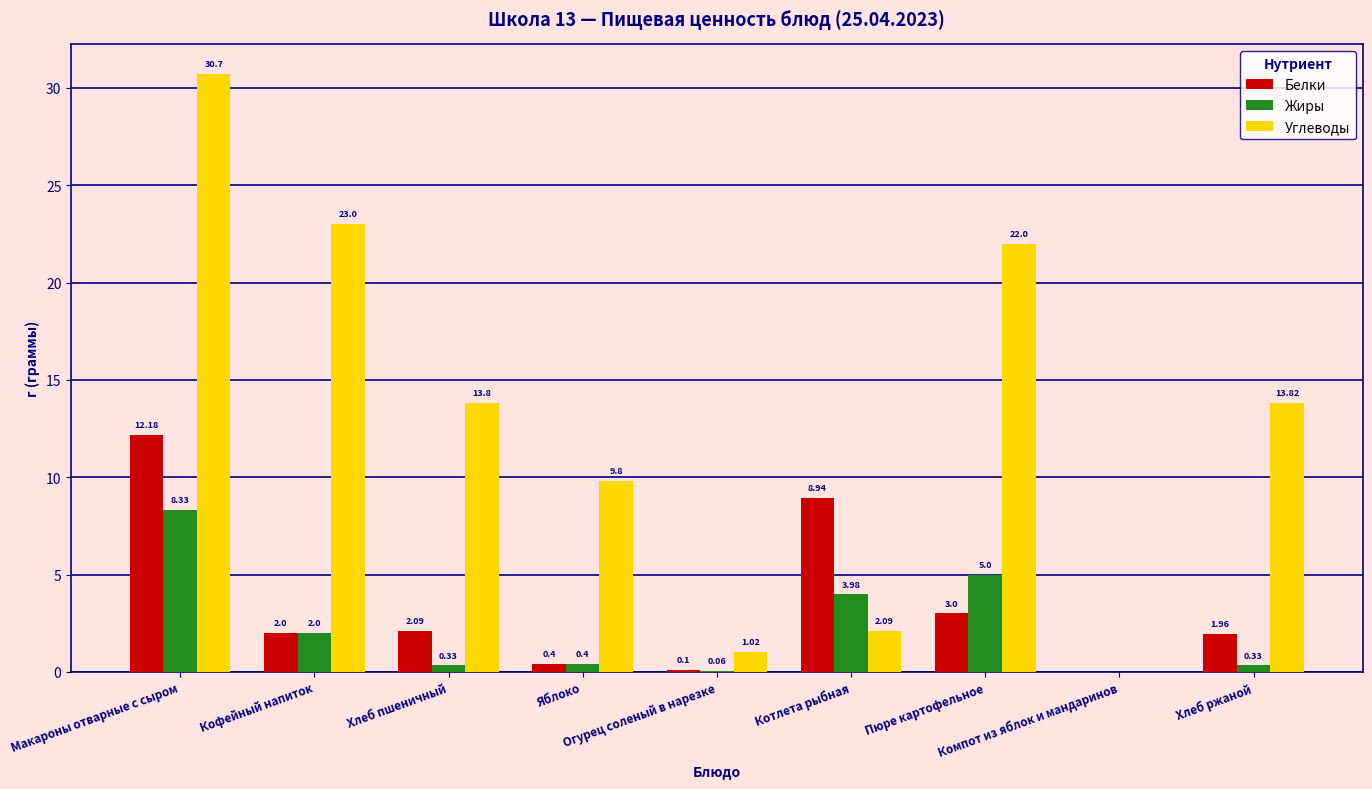

What are all the series names shown in the legend?

Белки, Жиры, Углеводы